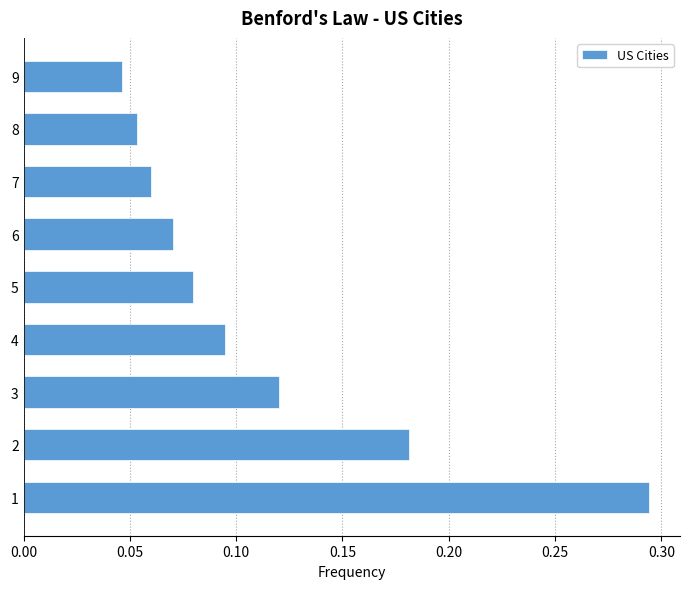

The chart shows a value of 0.2 at 3. True or false?

False